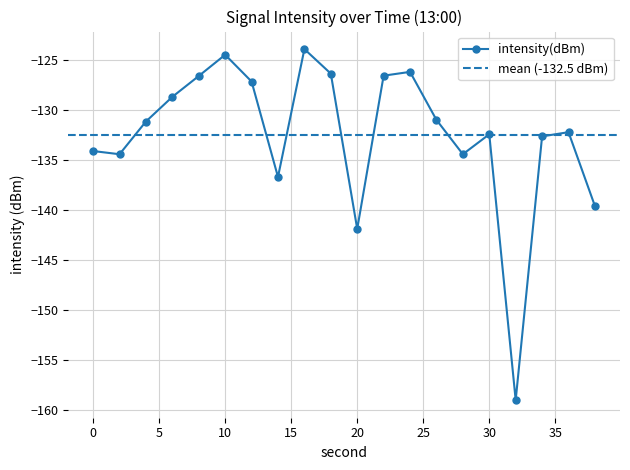

What is the difference between the second highest and second lowest values?

17.4